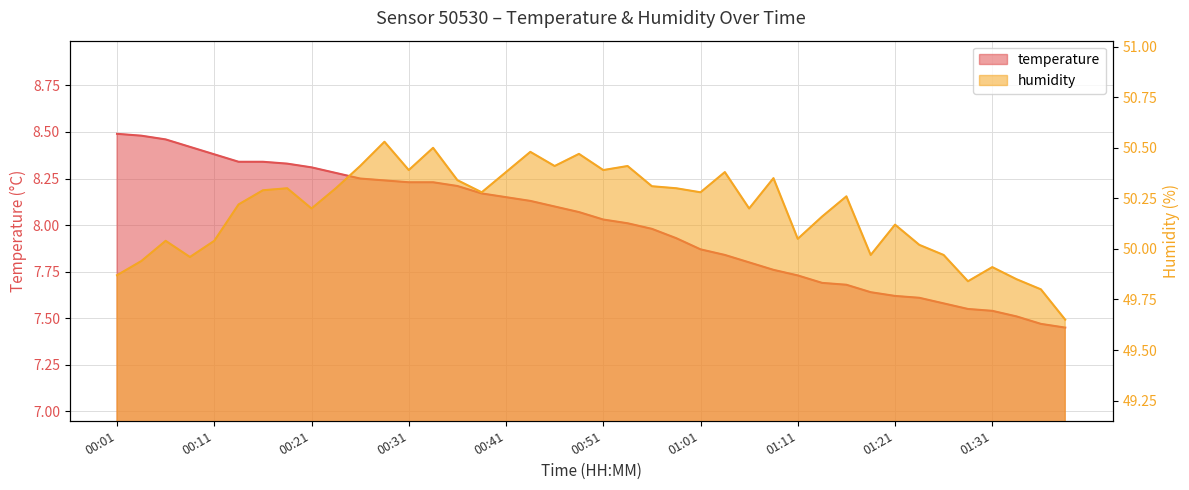

What is the total value across all series at 00:11?

58.4